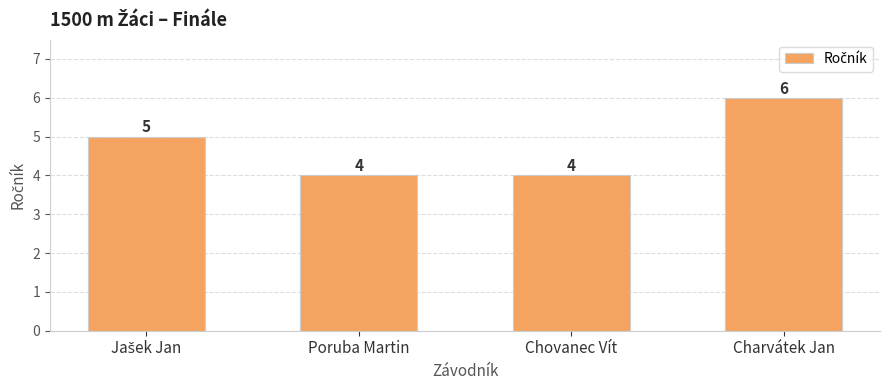

How many values are between 4 and 6?

4